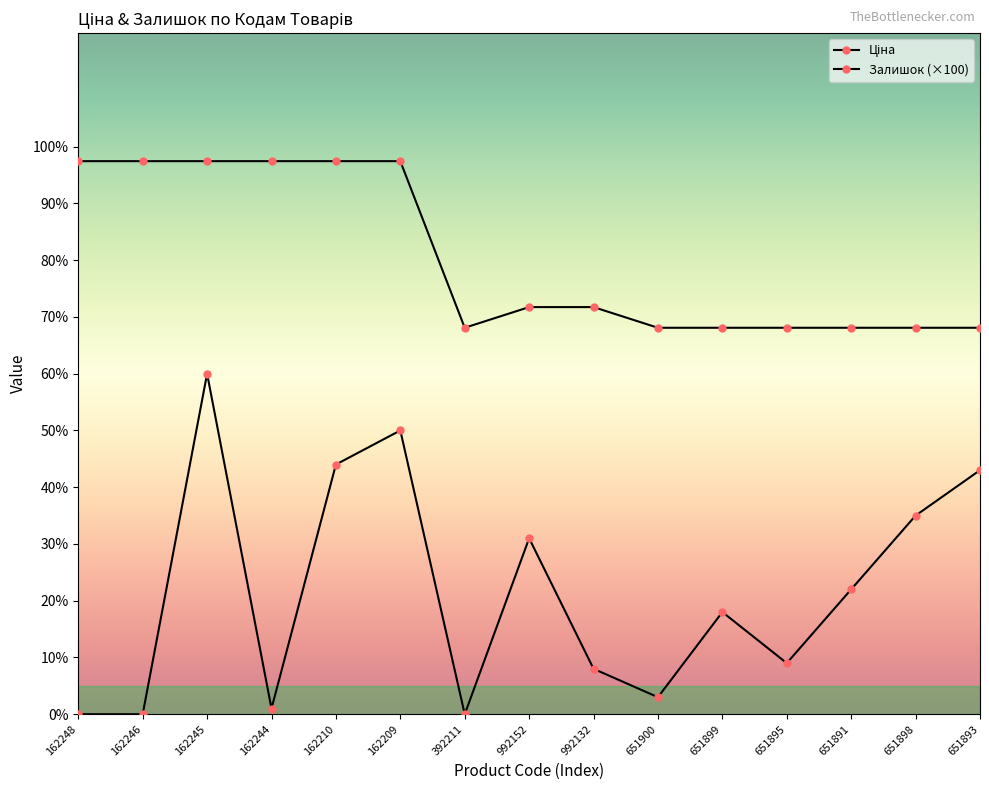

Does the chart have visible grid lines?

No